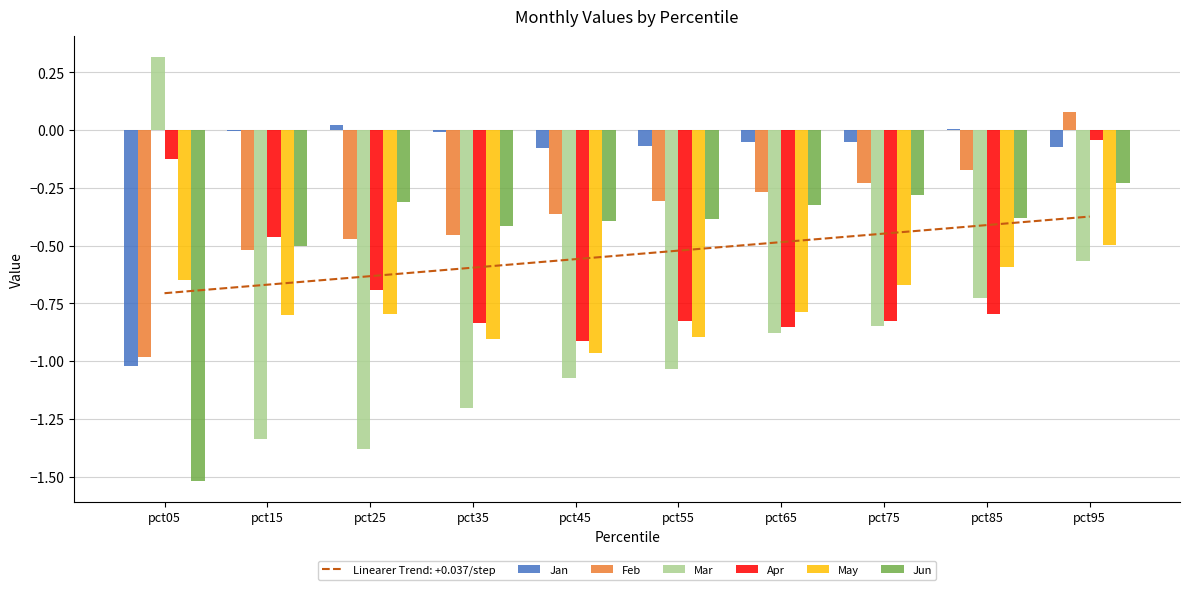

What is the sum of all Apr values?

-6.4